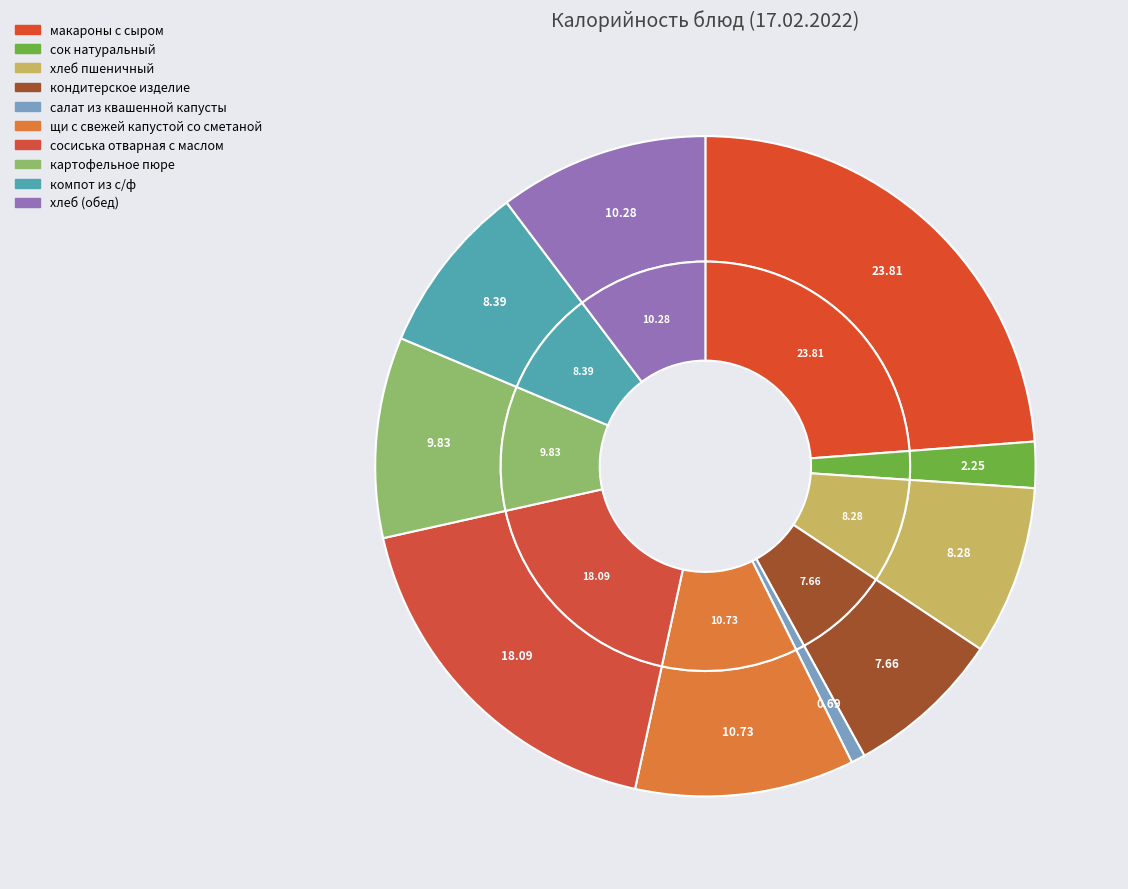

What percentage is NOT represented by сок натуральный?

97.7%